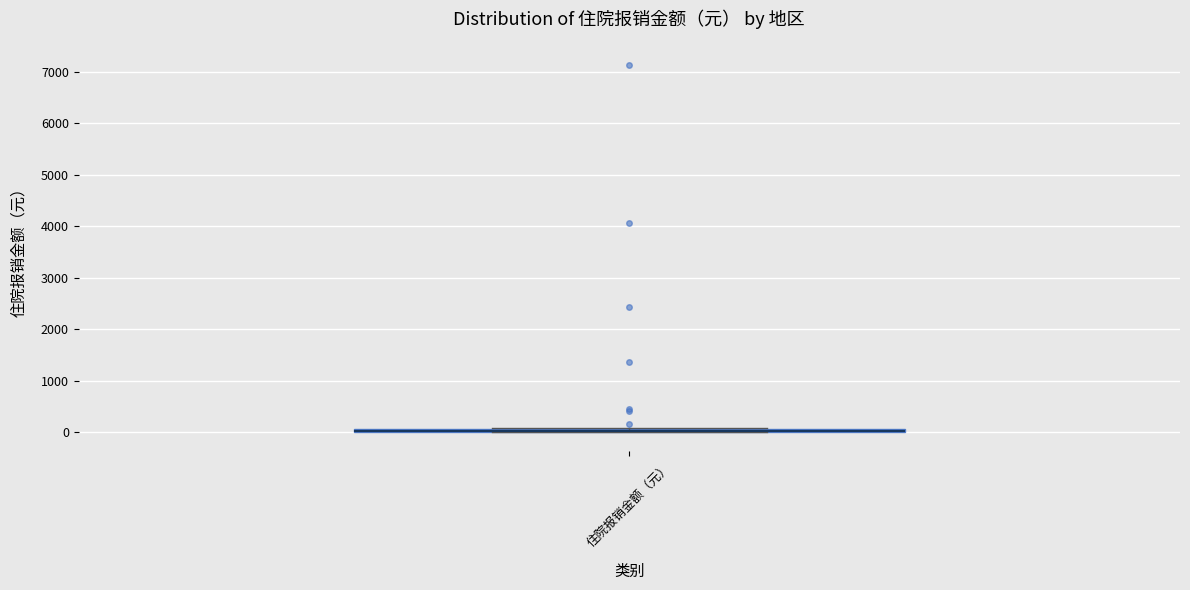

Where is the lower edge of the box for 住院报销金额（元） on the y-axis? The values are not printed on the chart, so give them approximately, as read against the axis.

0